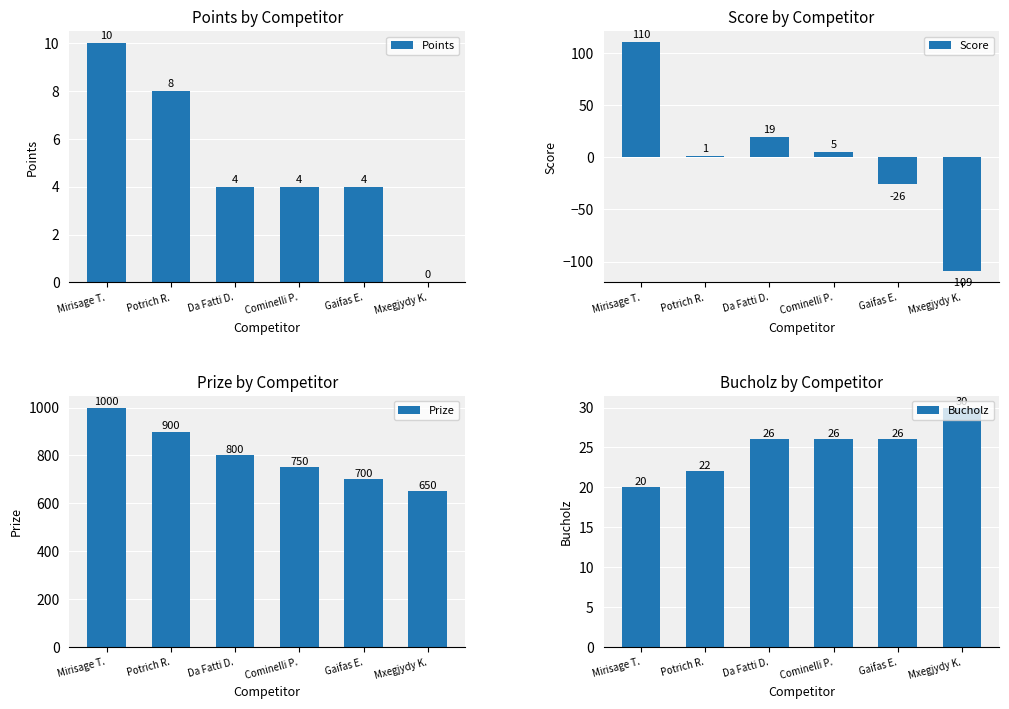

Between Da Fatti D. and Mxegjydy K., which is larger?

Da Fatti D.